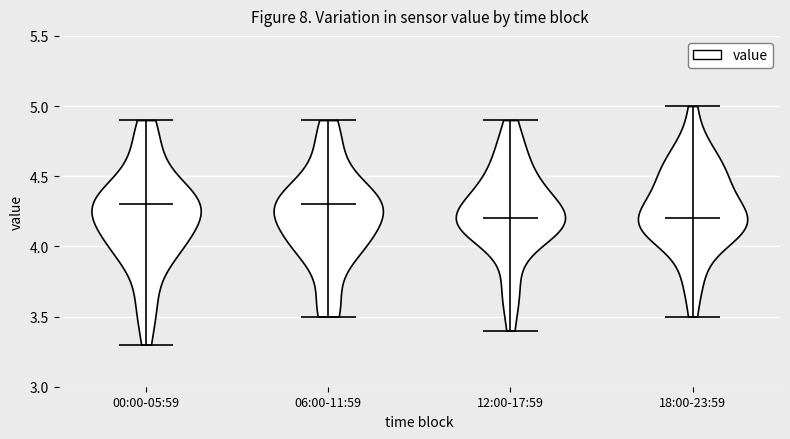

Reading left to right, read every violin against the y-axis: where its median line is, and the lowest and highest points it reaches. The values are not printed on the chart, so give them approximately, as read against the axis.

00:00-05:59: median line 4.3, lowest point 3.3, highest point 4.9
06:00-11:59: median line 4.3, lowest point 3.5, highest point 4.9
12:00-17:59: median line 4.2, lowest point 3.4, highest point 4.9
18:00-23:59: median line 4.2, lowest point 3.5, highest point 5.0